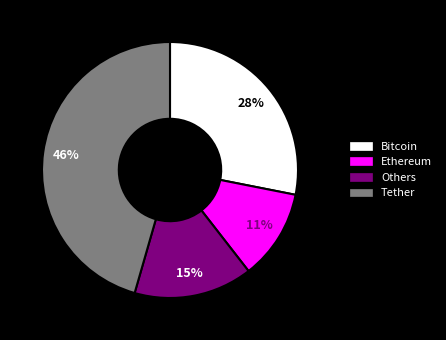

To the nearest percent, what is the average slice percentage?

25%